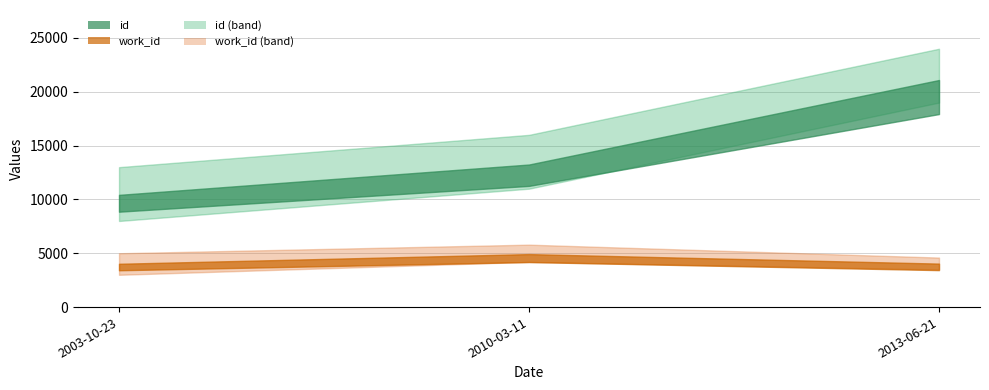

Reading left to right, what are all the values shown in this chart?

id: 2003-10-23=10426	2010-03-11=13246	2013-06-21=21096
work_id: 2003-10-23=4024	2010-03-11=4923	2013-06-21=4040